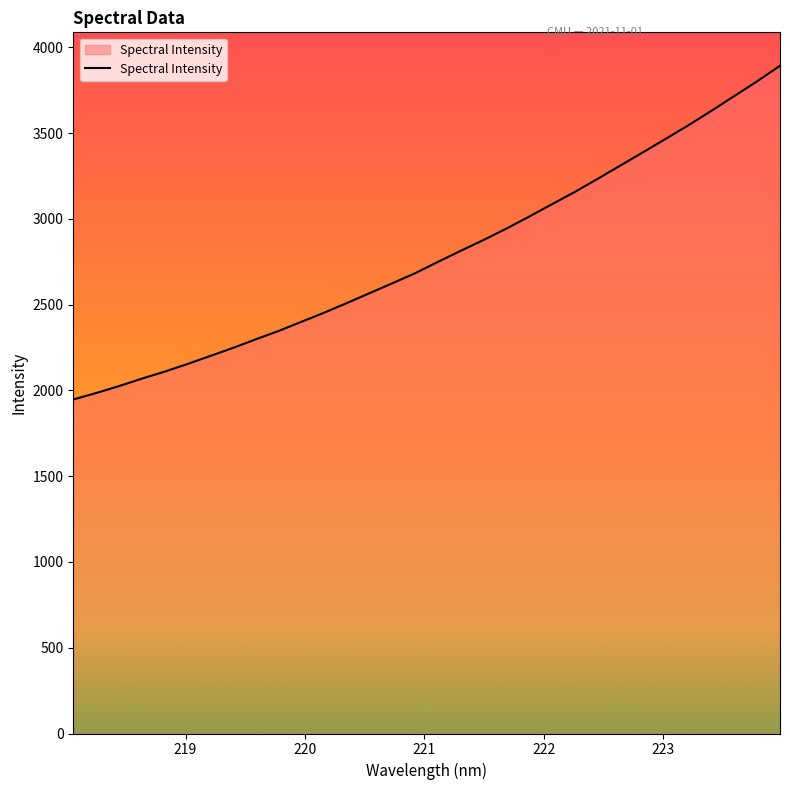

How many lines are shown in the chart?

1